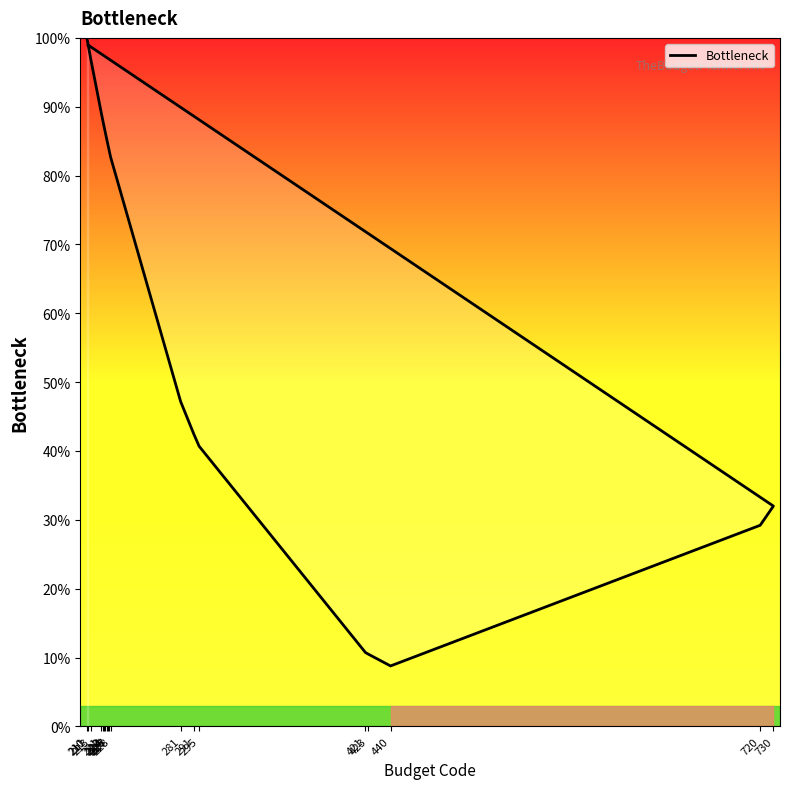

Rank the categories by value from lowest to highest.

440, 423, 421, 720, 730, 295, 291, 281, 228, 227, 226, 225, 224, 223, 222, 221, 213, 211, 210